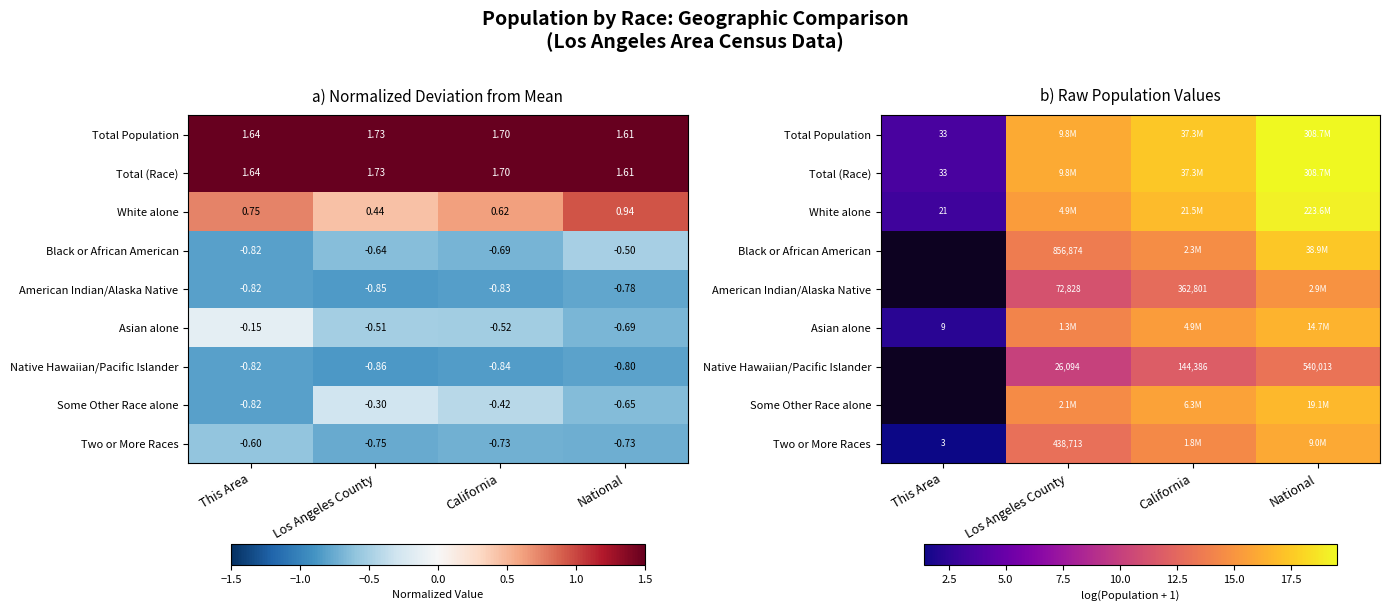

Which series has the largest total across all categories?

Total Population